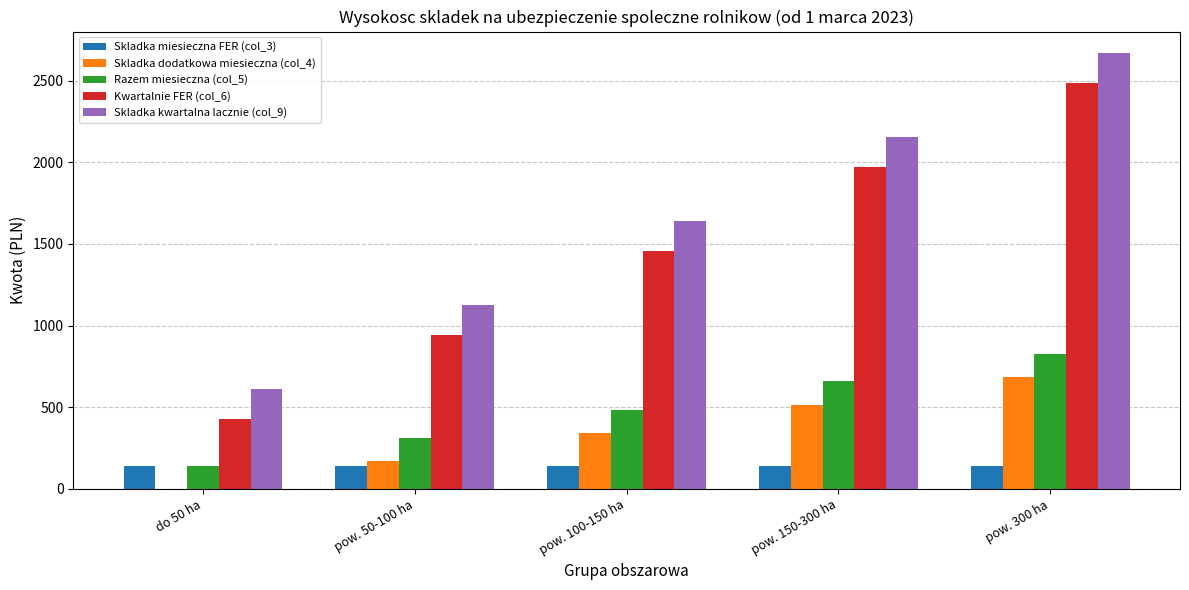

Which series has the largest total across all categories?

Skladka kwartalna lacznie (col_9)